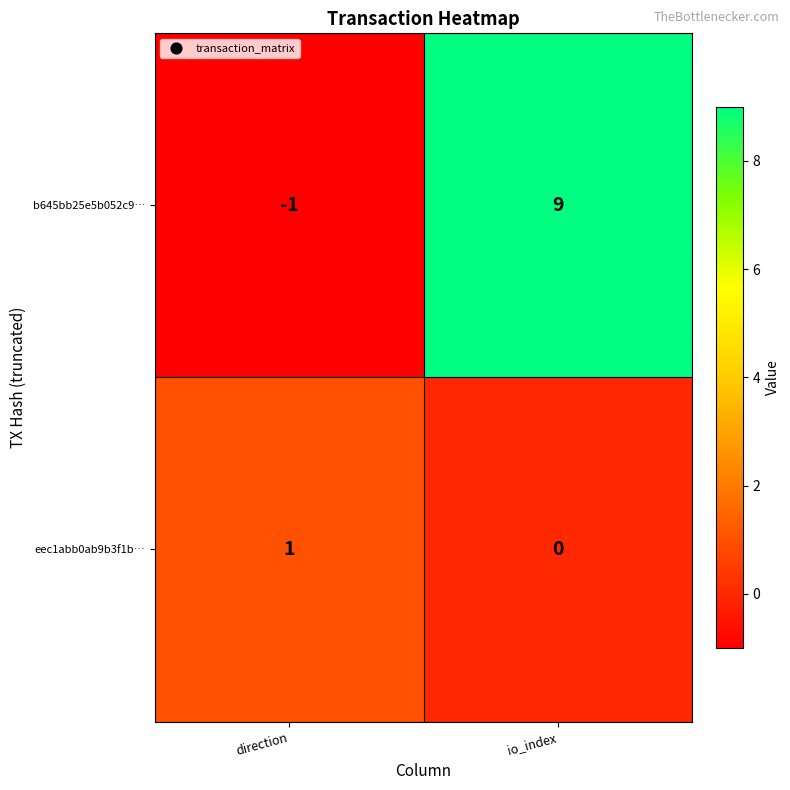

At how many categories does at least one series exceed 8?

1